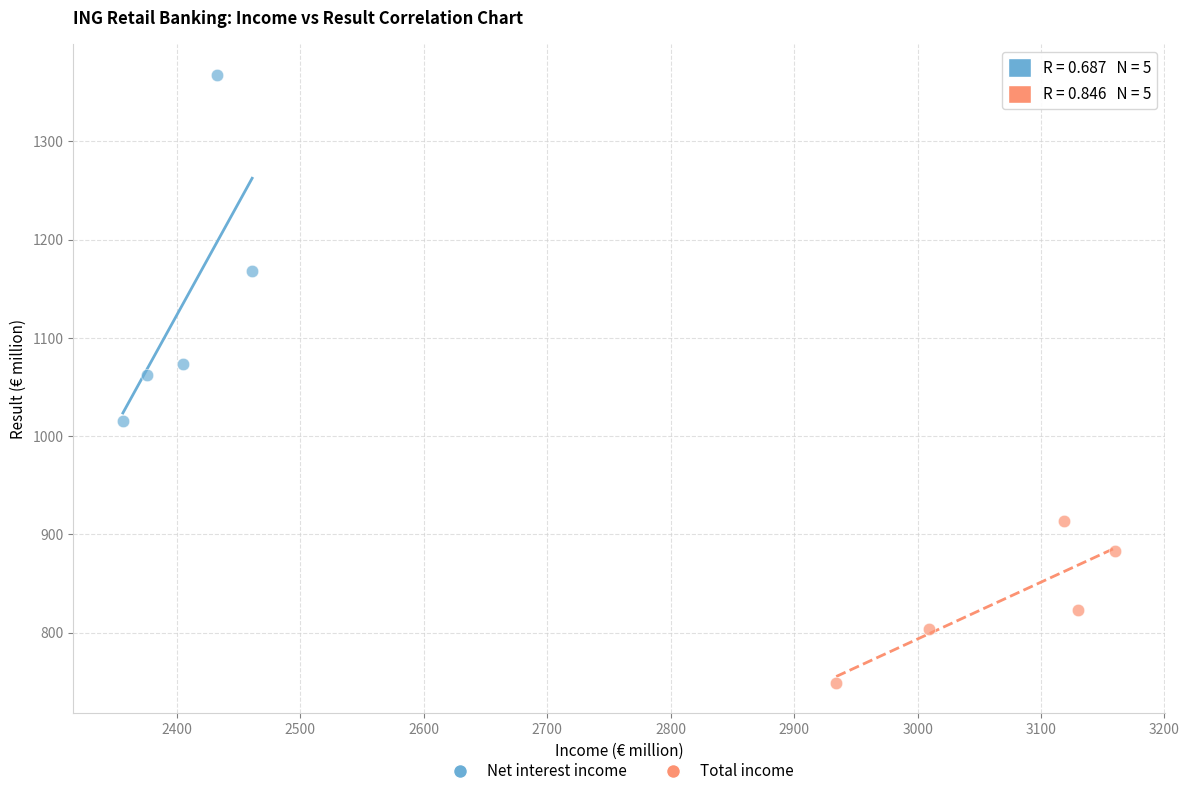

Which series reaches the minimum Y coordinate?

Total income